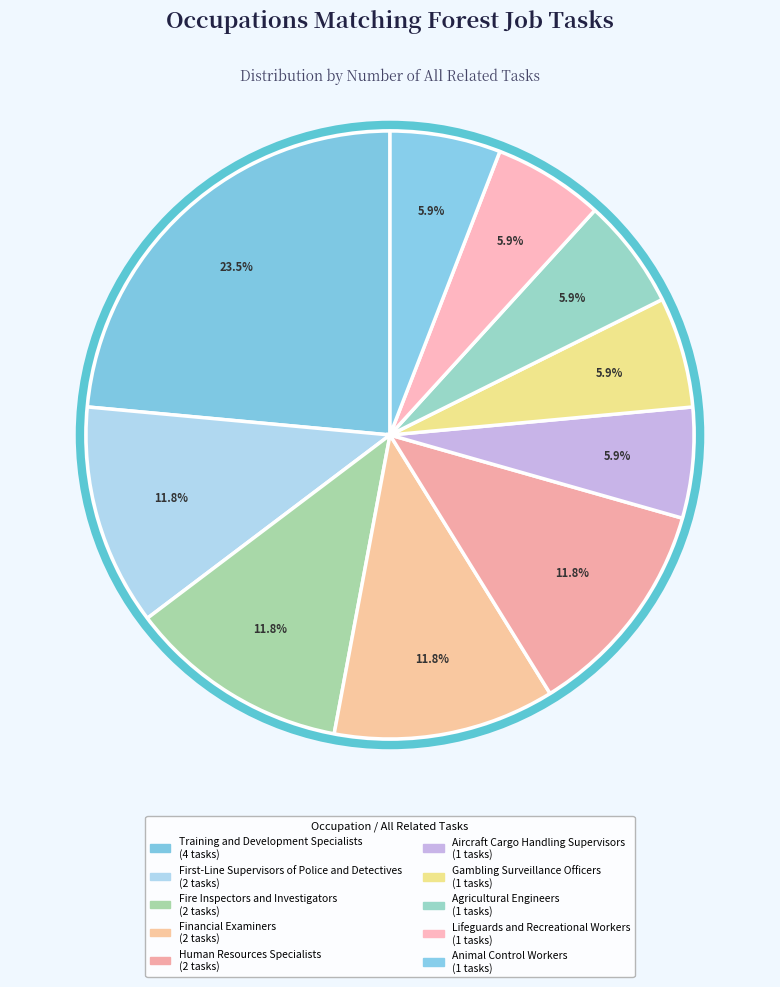

How many segments does this pie chart have?

10